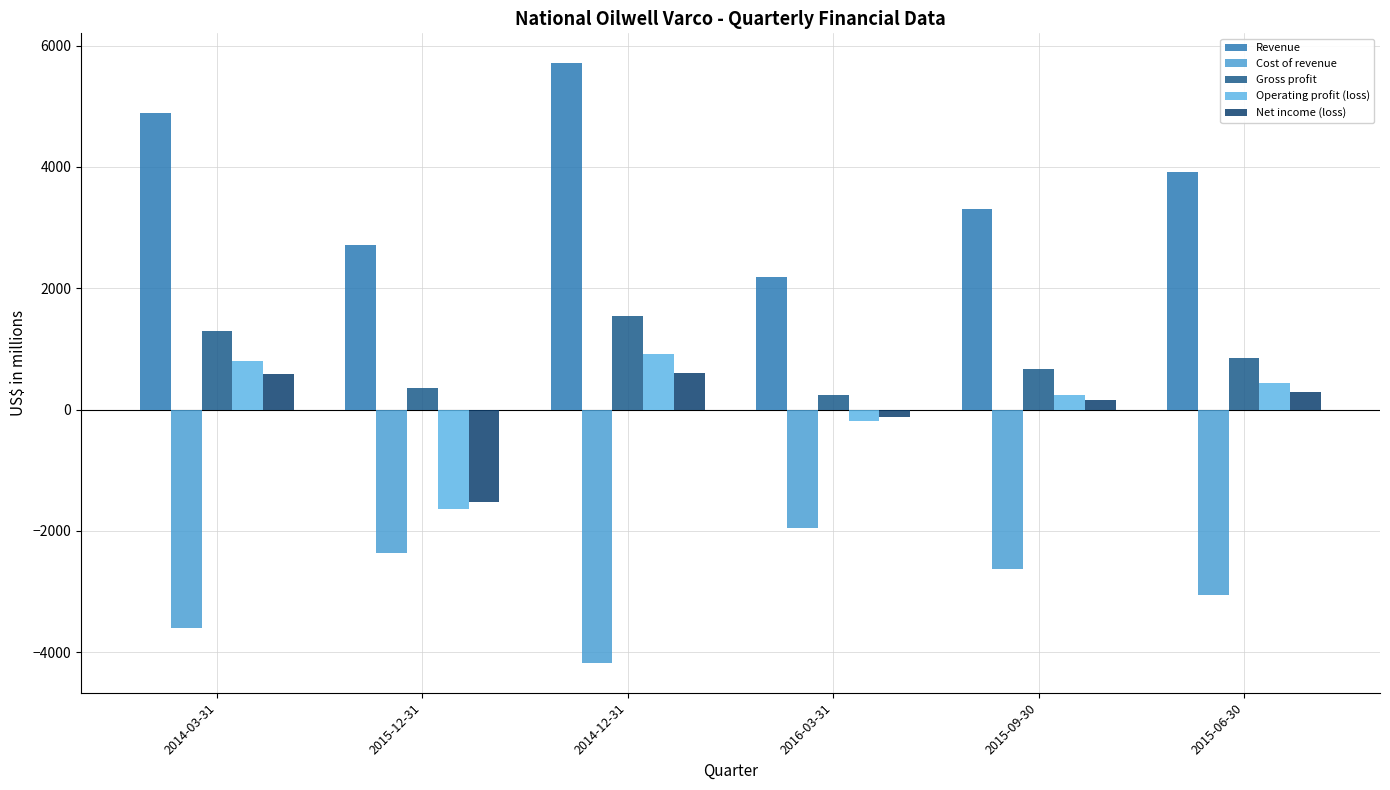

What is the spread (max minus min) of values at 2015-06-30?

6963